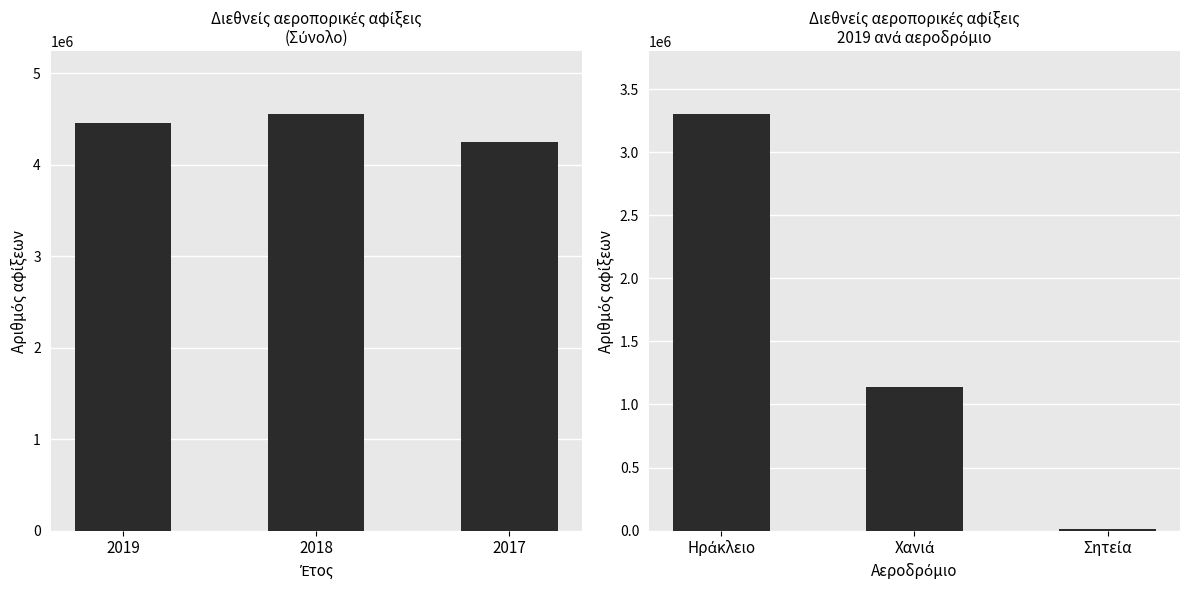

Count the number of data series in this chart.

1